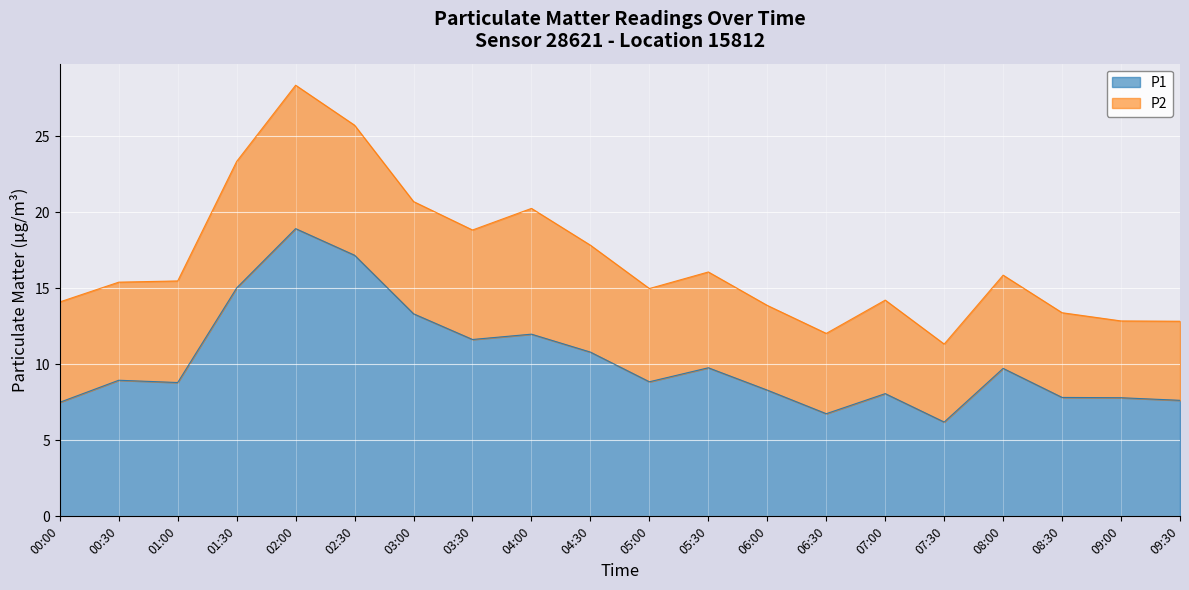

Rank the categories by value from highest to lowest.

02:00, 02:30, 01:30, 03:00, 04:00, 03:30, 04:30, 05:30, 08:00, 00:30, 05:00, 01:00, 06:00, 07:00, 08:30, 09:00, 09:30, 00:00, 06:30, 07:30